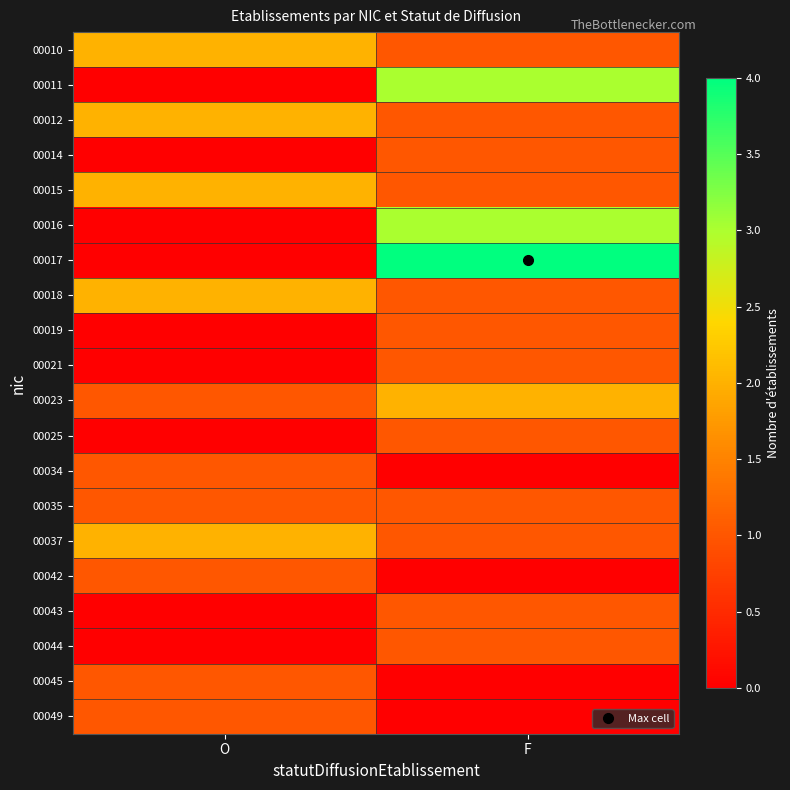

Reading left to right, transcribe all the data shown in this chart.

00010: O=2	F=1
00011: O=0	F=3
00012: O=2	F=1
00014: O=0	F=1
00015: O=2	F=1
00016: O=0	F=3
00017: O=0	F=4
00018: O=2	F=1
00019: O=0	F=1
00021: O=0	F=1
00023: O=1	F=2
00025: O=0	F=1
00034: O=1	F=0
00035: O=1	F=1
00037: O=2	F=1
00042: O=1	F=0
00043: O=0	F=1
00044: O=0	F=1
00045: O=1	F=0
00049: O=1	F=0